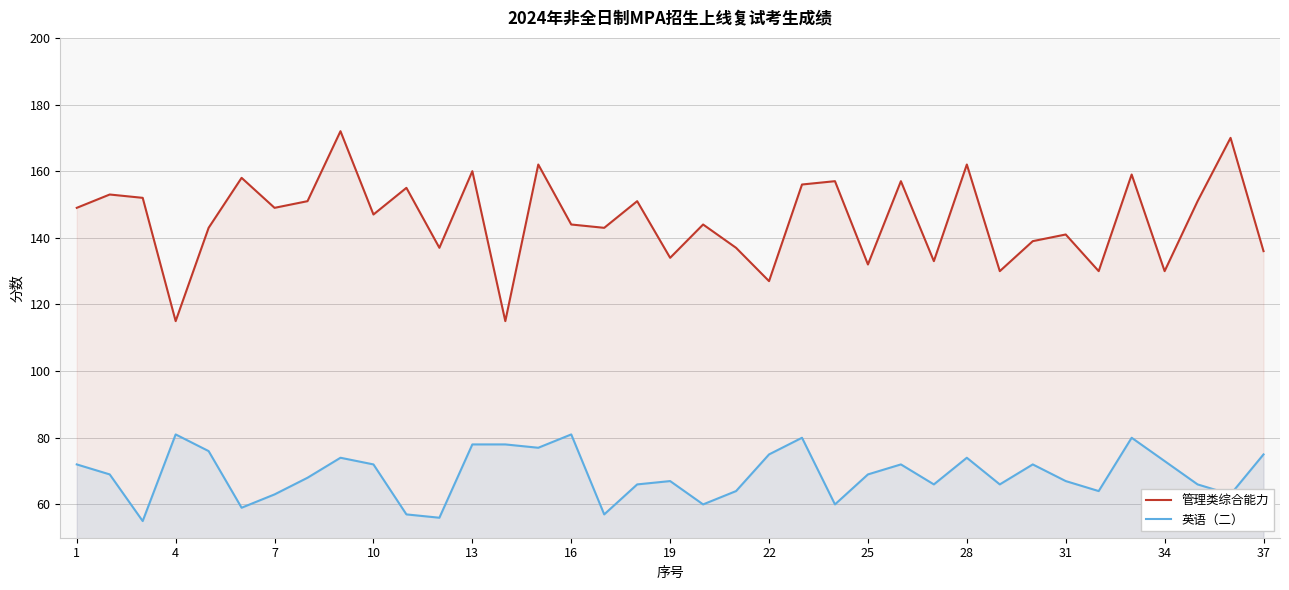

Which series has the largest total across all categories?

管理类综合能力